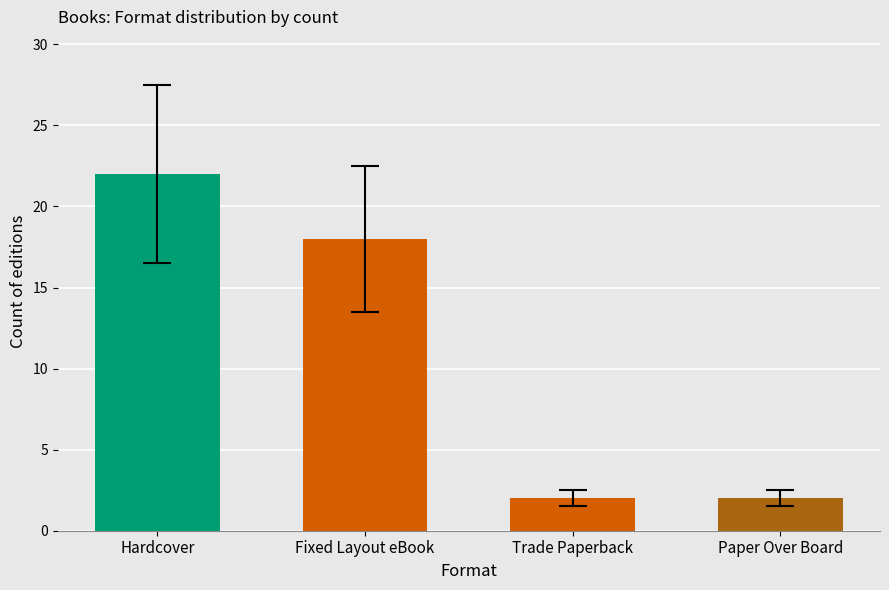

What is the greatest value displayed?

22